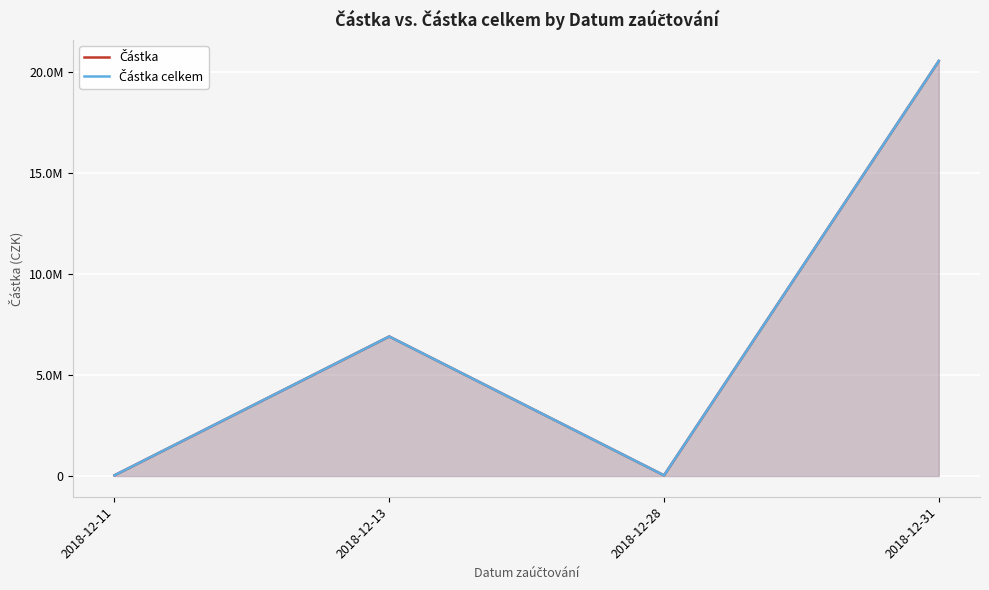

Is it true that Částka celkem equals 31976.0 at 2018-12-28?

True